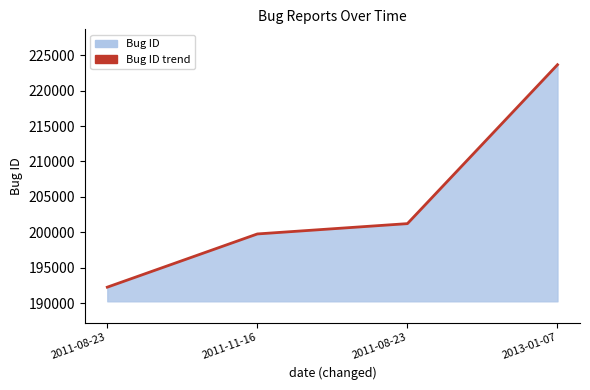

Where is the data nearest to the value 207954?

2011-08-23